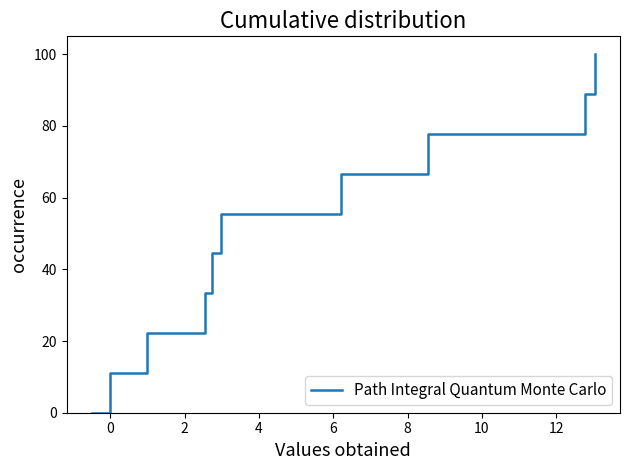

What is the greatest value displayed?

100.0